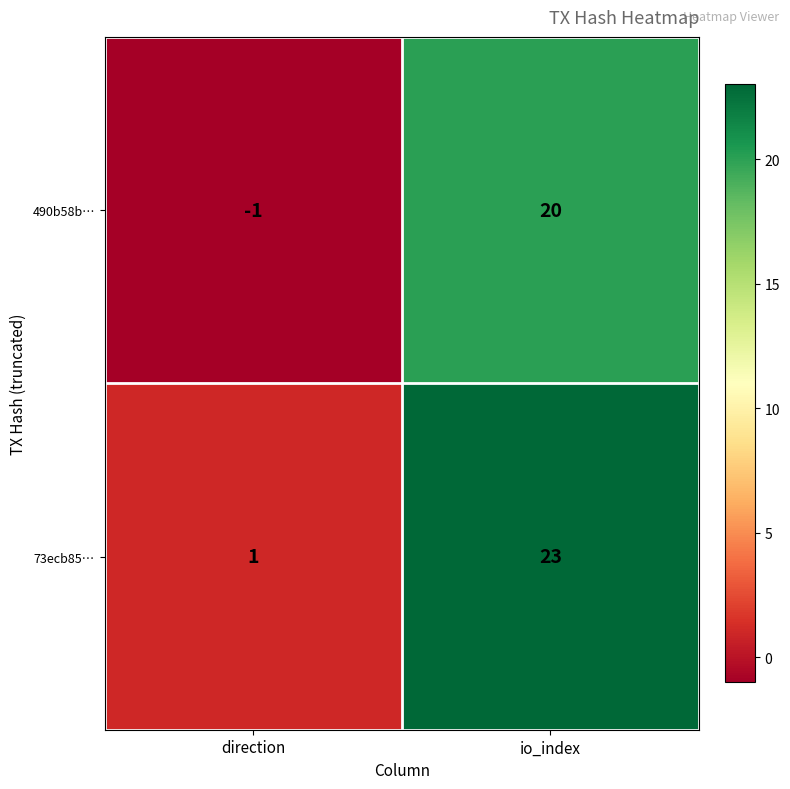

How many data points does each series have?

2